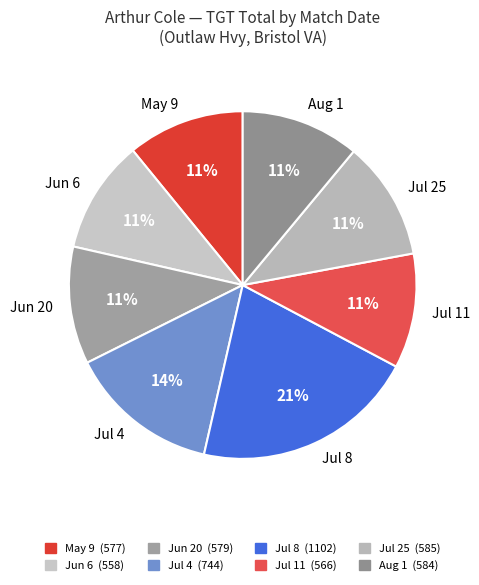

What percentage do 2023-07-08
Bristol VA and 2023-07-25
Bristol VA together represent?

31.9%